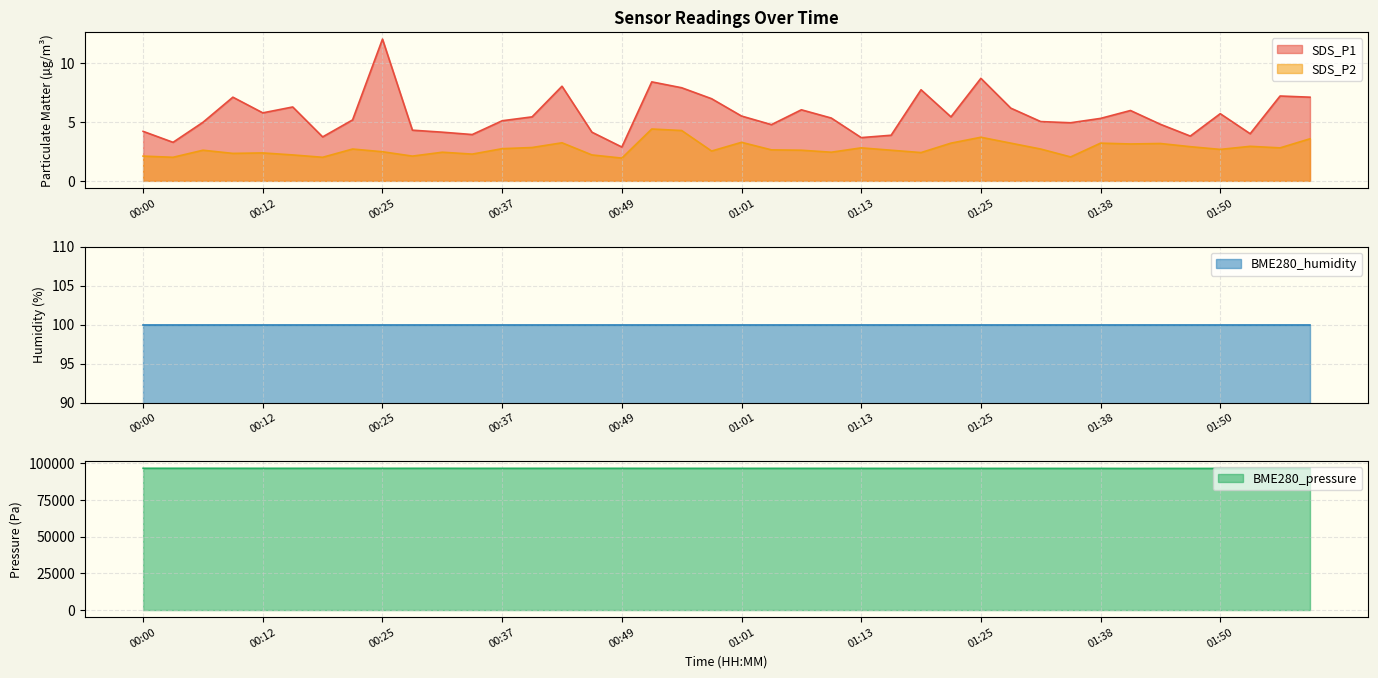

Rank the categories by BME280_pressure value from lowest to highest.

01:41, 01:59, 01:53, 01:50, 01:56, 01:47, 01:44, 01:34, 01:38, 01:31, 01:28, 01:25, 01:22, 01:16, 01:19, 01:13, 01:07, 00:58, 01:01, 00:52, 01:10, 01:04, 00:55, 00:34, 00:40, 00:25, 00:49, 00:46, 00:37, 00:43, 00:16, 00:12, 00:22, 00:28, 00:09, 00:31, 00:19, 00:03, 00:06, 00:00